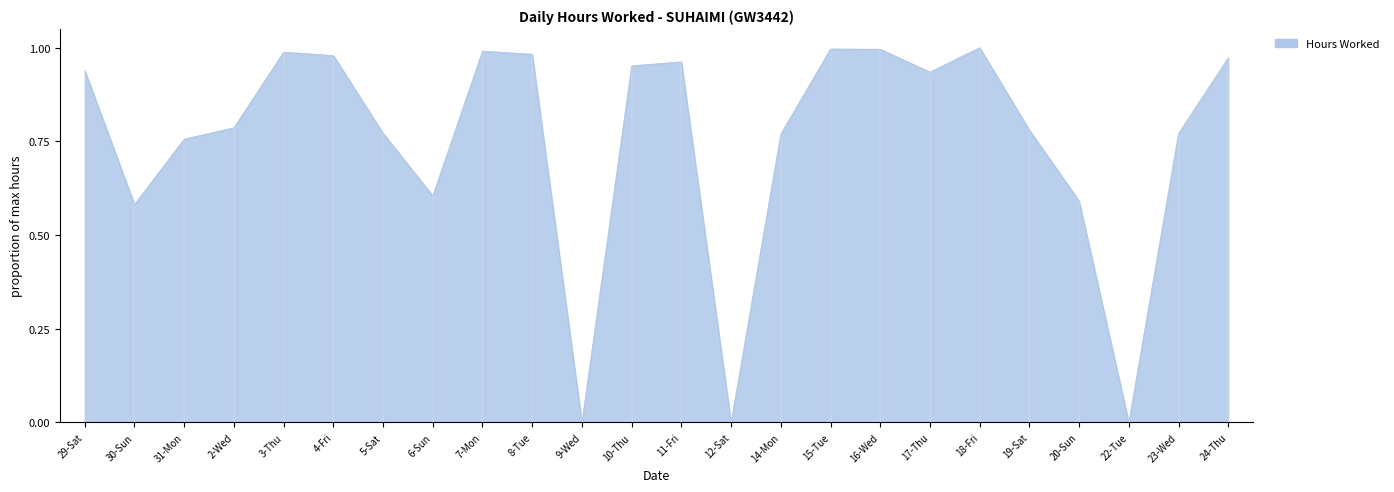

What position from the left is 18-Fri?

19